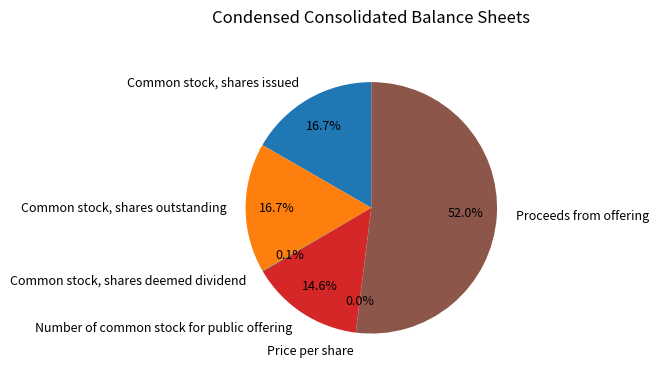

What is the majority slice?

Proceeds from offering